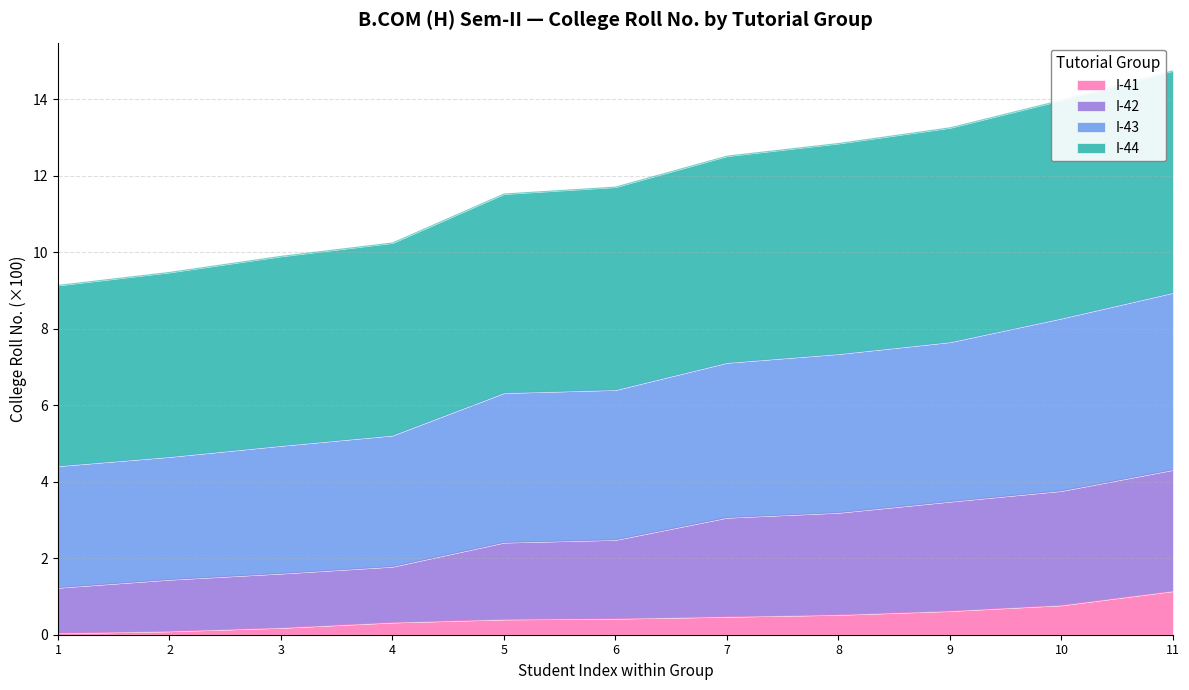

At which category is the sum across all series the highest?

11